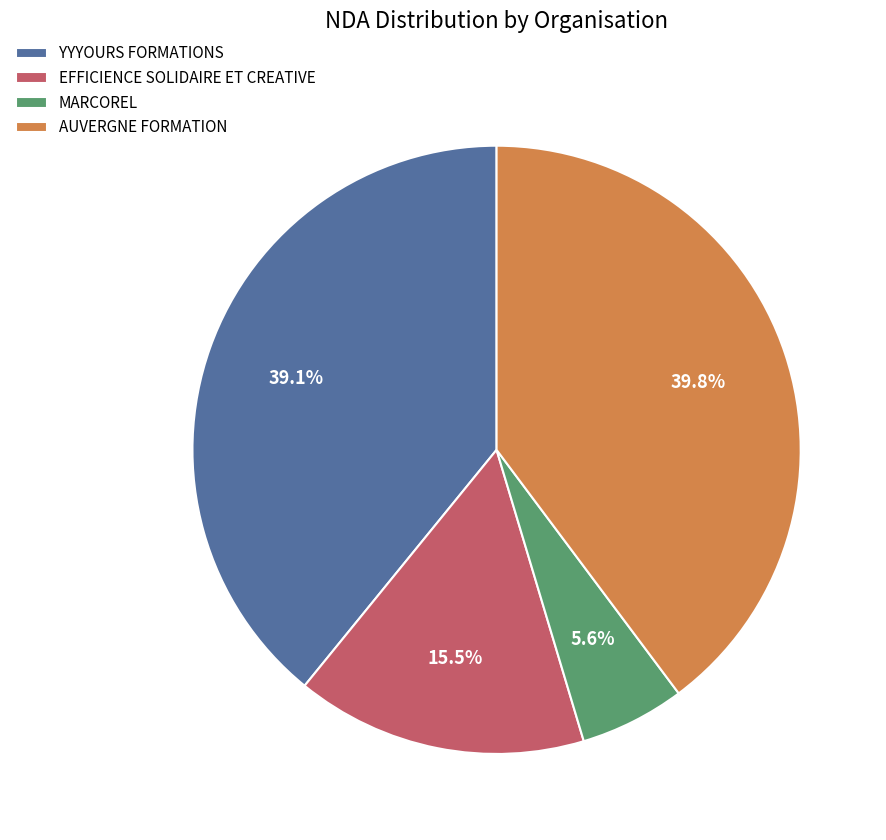

How many segments does this pie chart have?

4